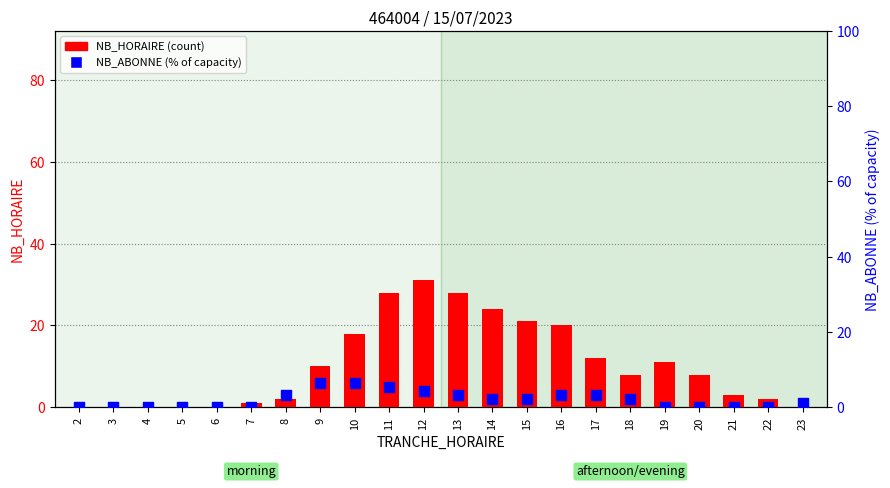

Which series reaches the minimum Y coordinate?

NB_HORAIRE